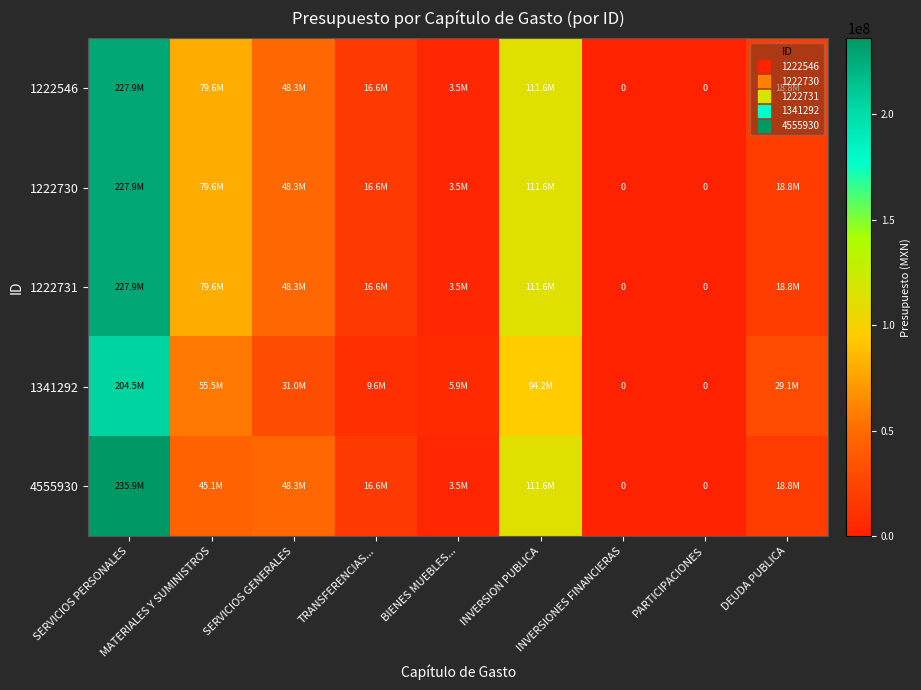

Rank the series by their maximum value, from lowest to highest.

1341292, 1222546, 1222730, 1222731, 4555930